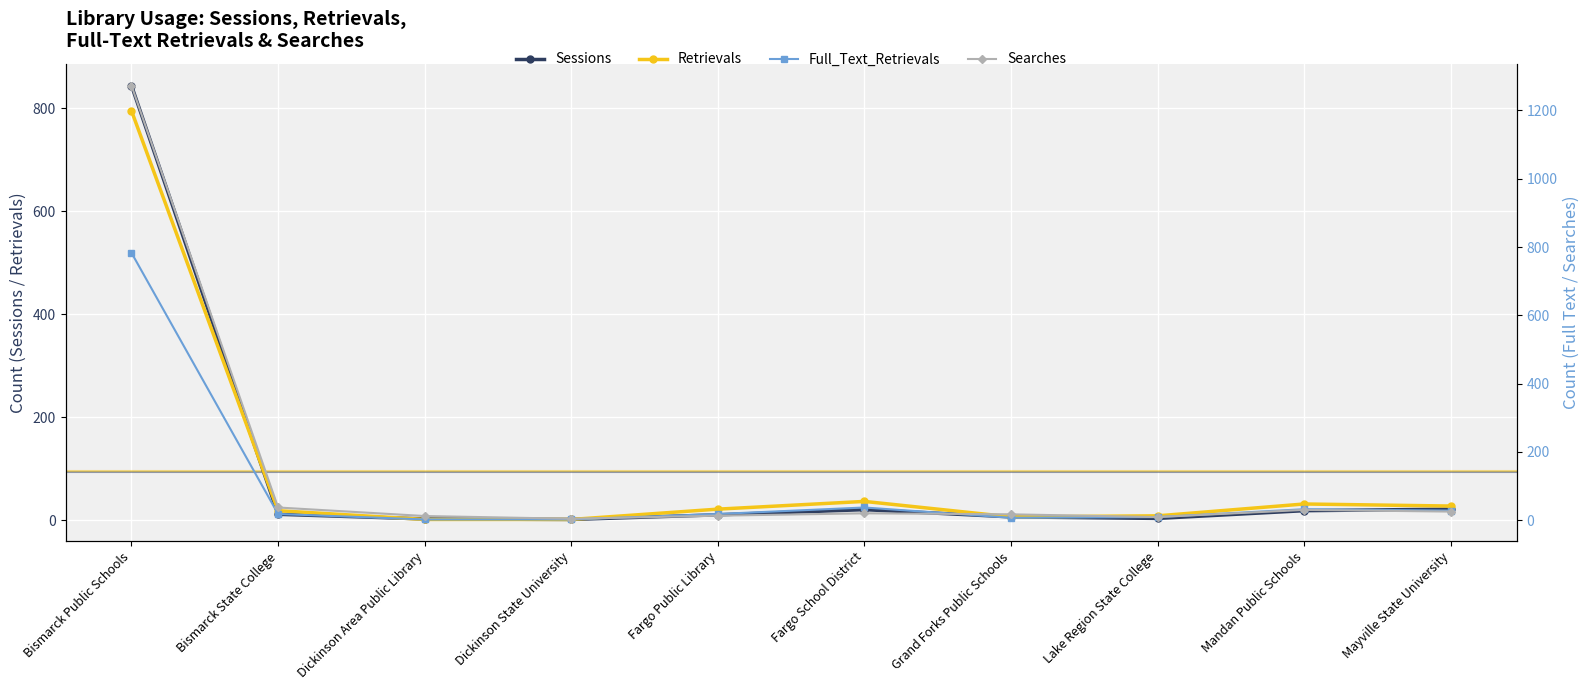

Where does the Searches series first go above 20?

Bismarck Public Schools